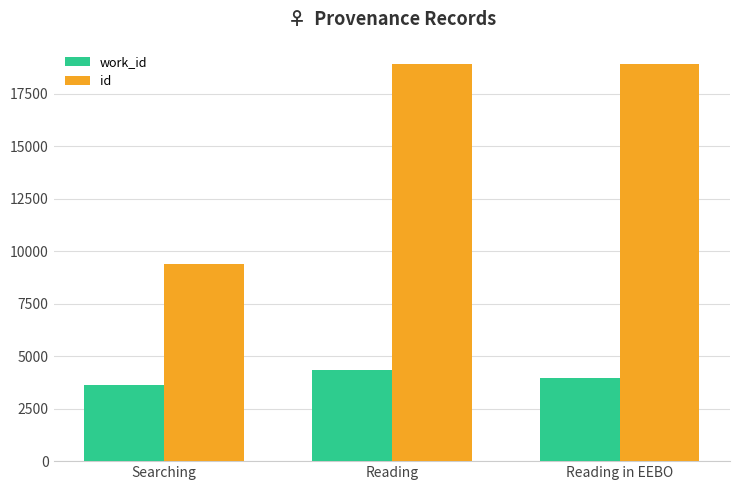

Rank the series by their maximum value, from lowest to highest.

work_id, id